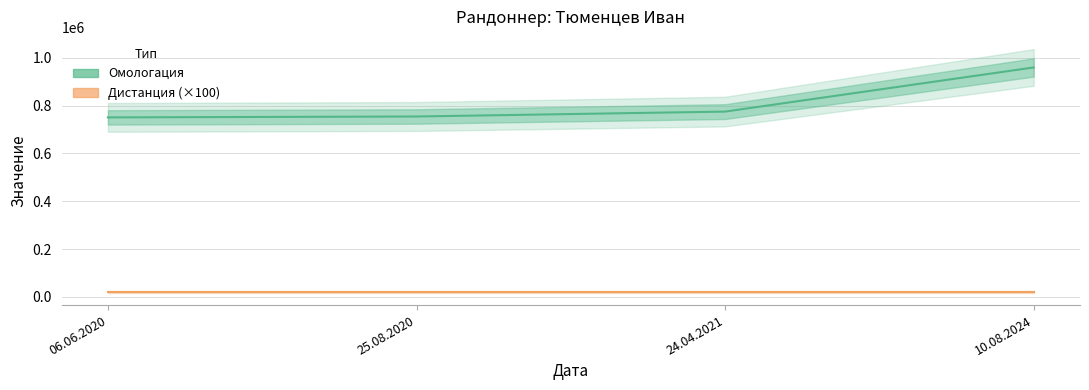

At how many categories does at least one series exceed 730586?

4